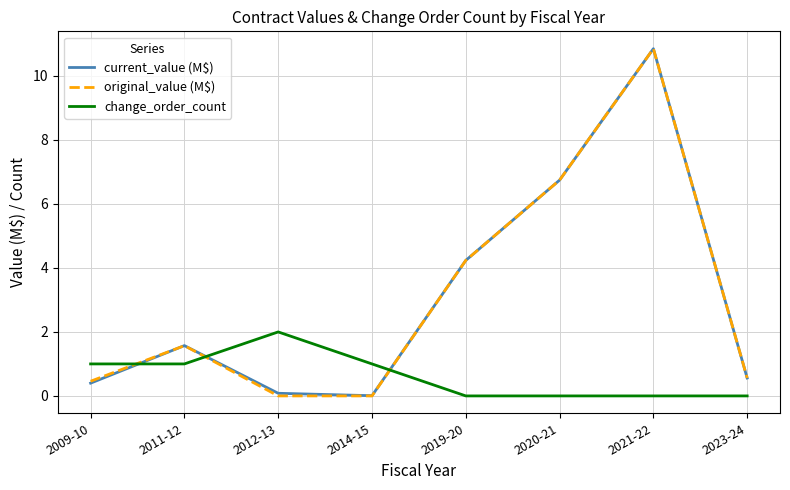

What is the difference between the highest and lowest values at 2011-12?

0.6